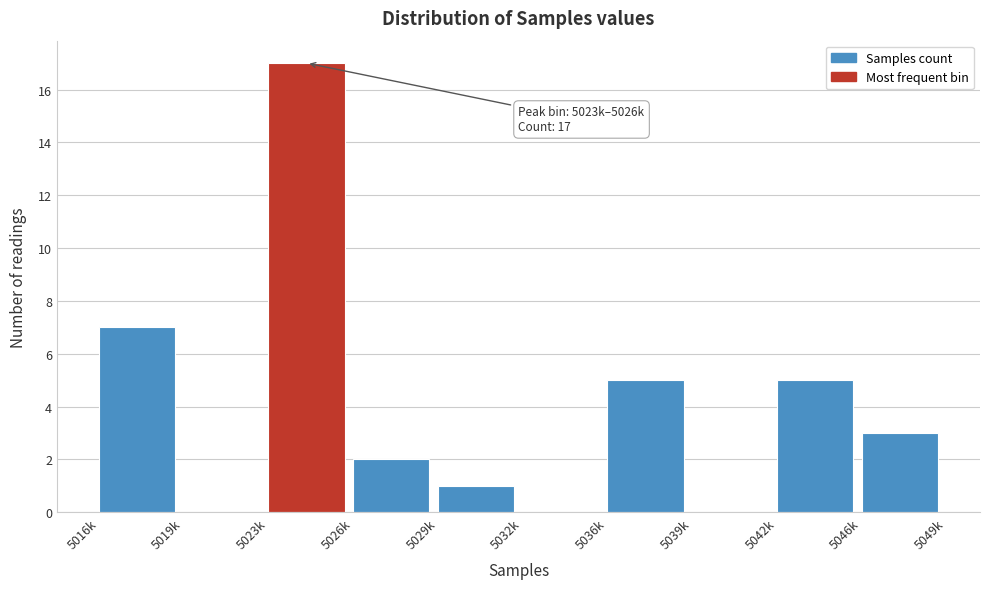

Reading left to right, transcribe all the data shown in this chart.

5016k=7	5019k=0	5023k=17	5026k=2	5029k=1	5032k=0	5036k=5	5039k=0	5042k=5	5046k=3